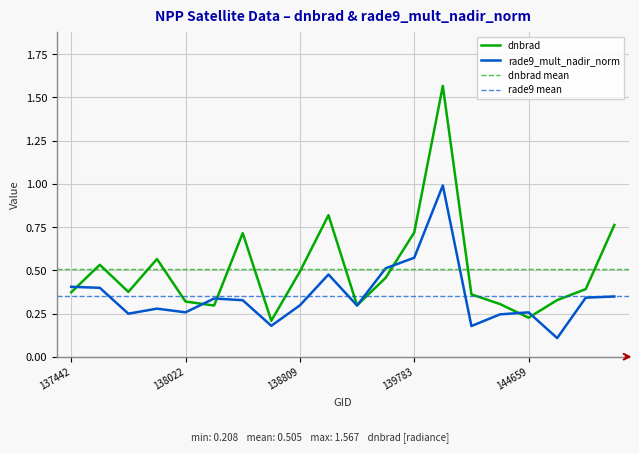

At which label is rade9_mult_nadir_norm closest to 0?

144673